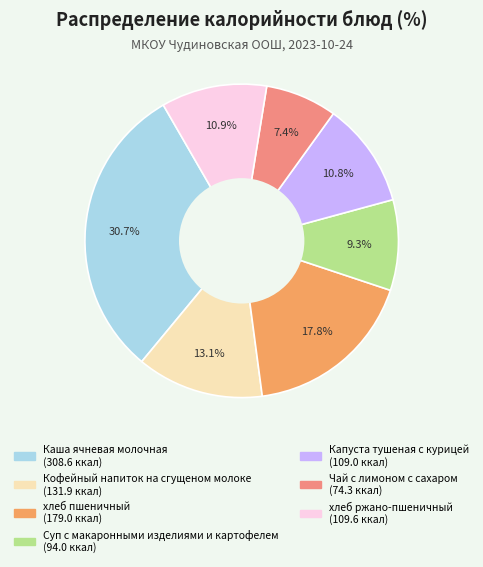

How many slices are in this pie chart?

7